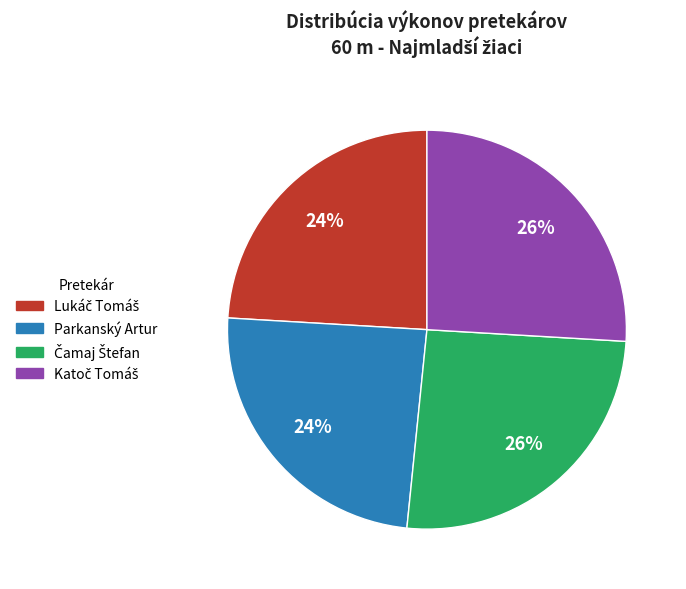

The Parkanský Artur slice represents 24% of the pie. True or false?

True